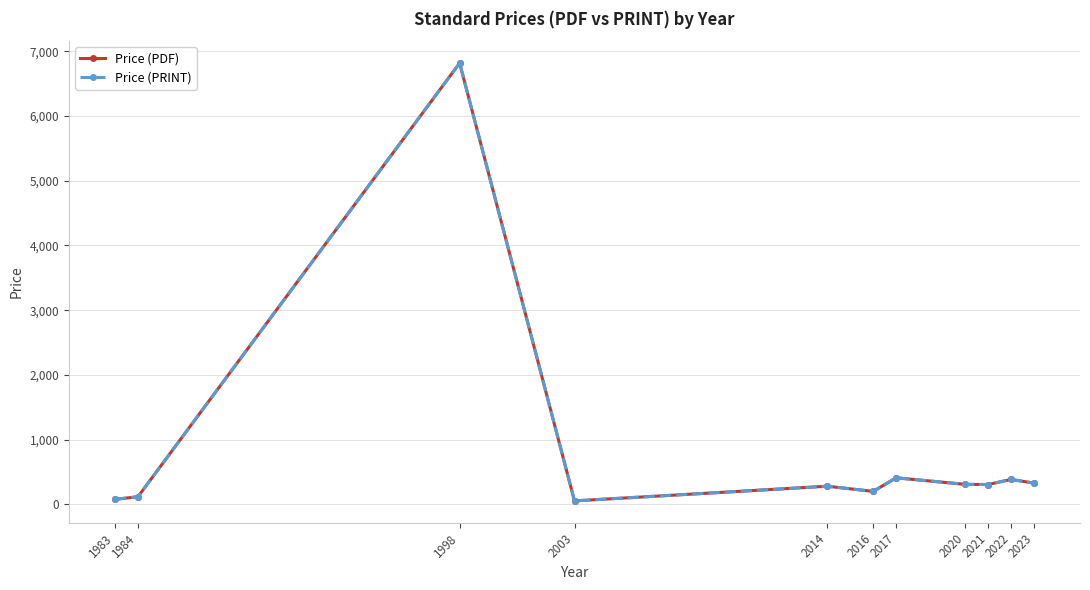

At how many categories does at least one series exceed 5800?

1